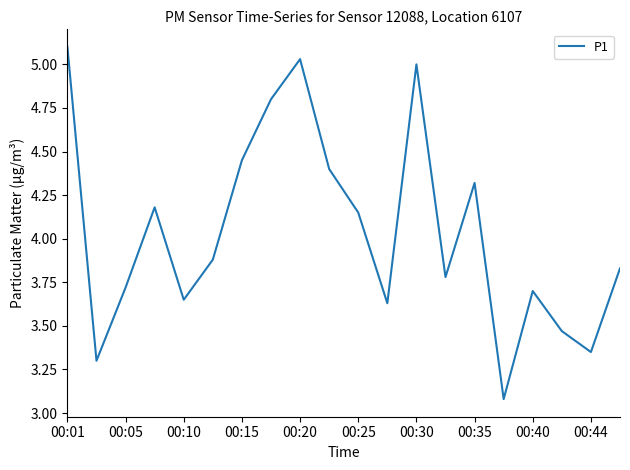

What is the maximum value shown in the chart?

5.1